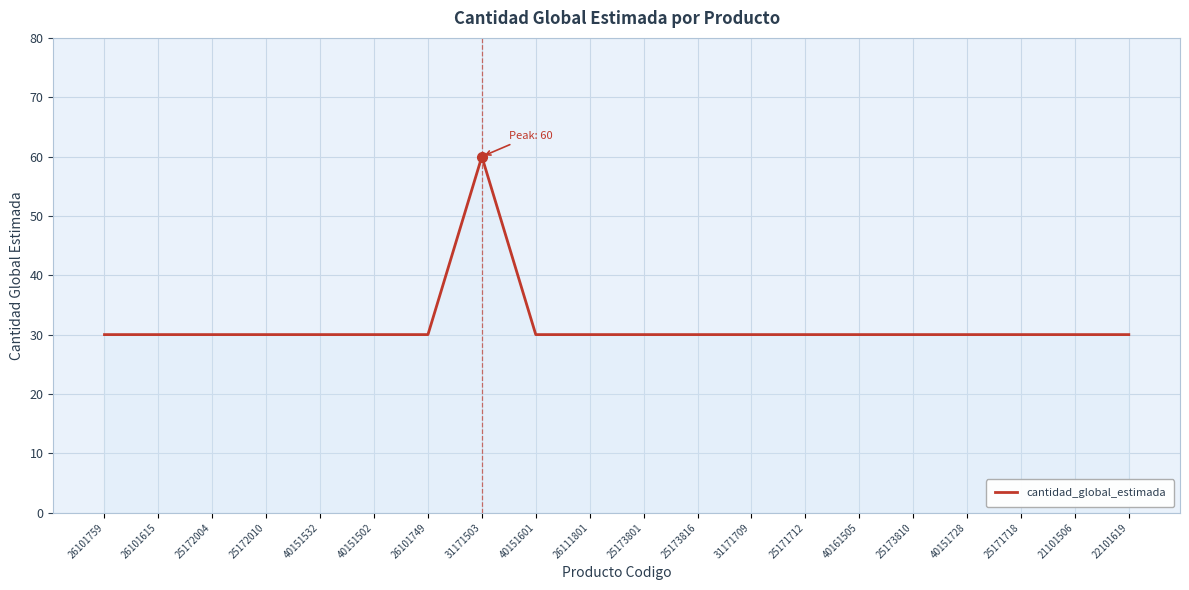

Reading left to right, transcribe all the data shown in this chart.

26101759=30	26101615=30	25172004=30	25172010=30	40151532=30	40151502=30	26101749=30	31171503=60	40151601=30	26111801=30	25173801=30	25173816=30	31171709=30	25171712=30	40161505=30	25173810=30	40151728=30	25171718=30	21101506=30	22101619=30